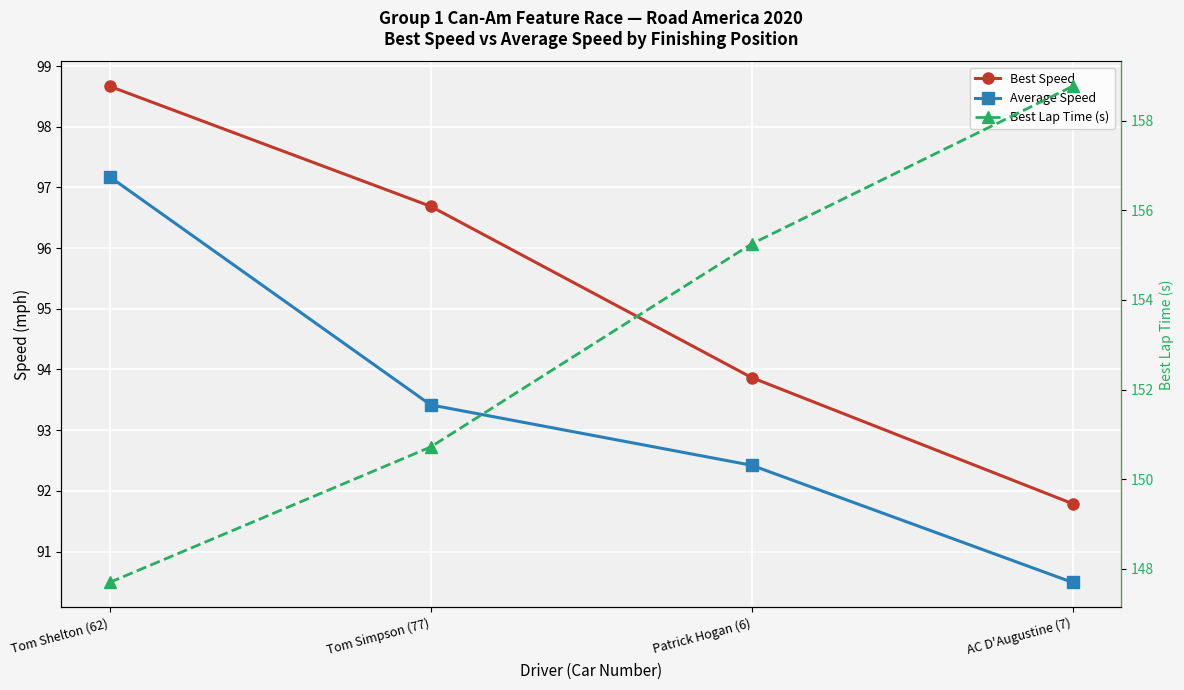

What is the average value of the Average Speed series?

93.4